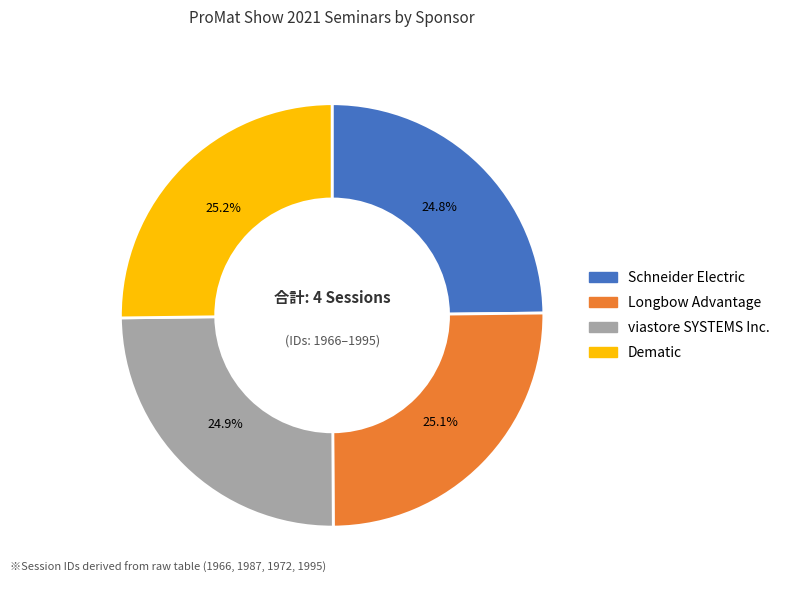

The Dematic slice represents 25% of the pie. True or false?

True